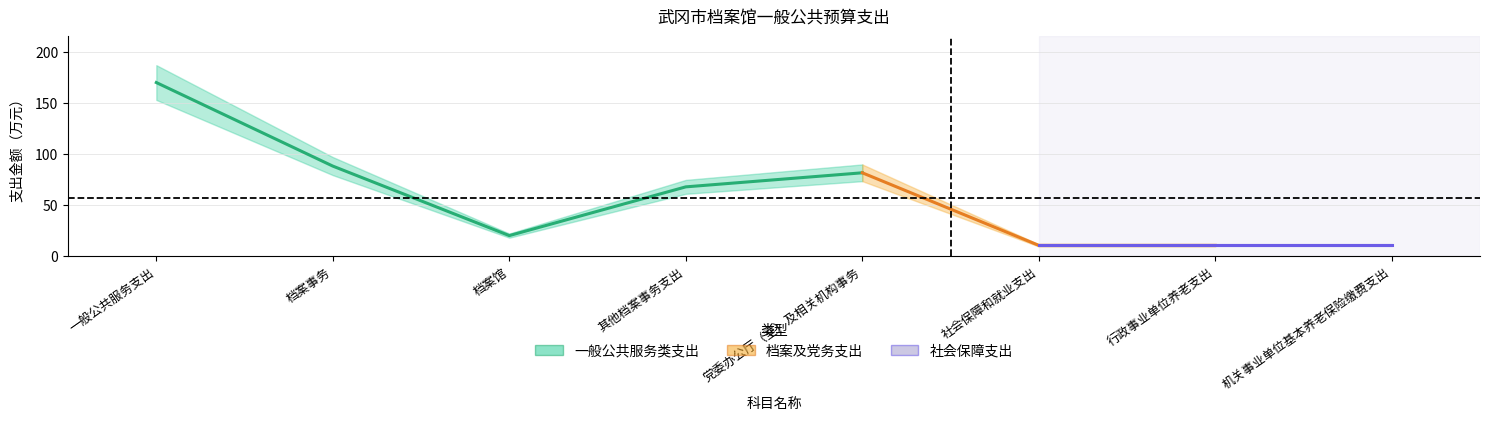

Where is the data nearest to the value 90?

档案事务